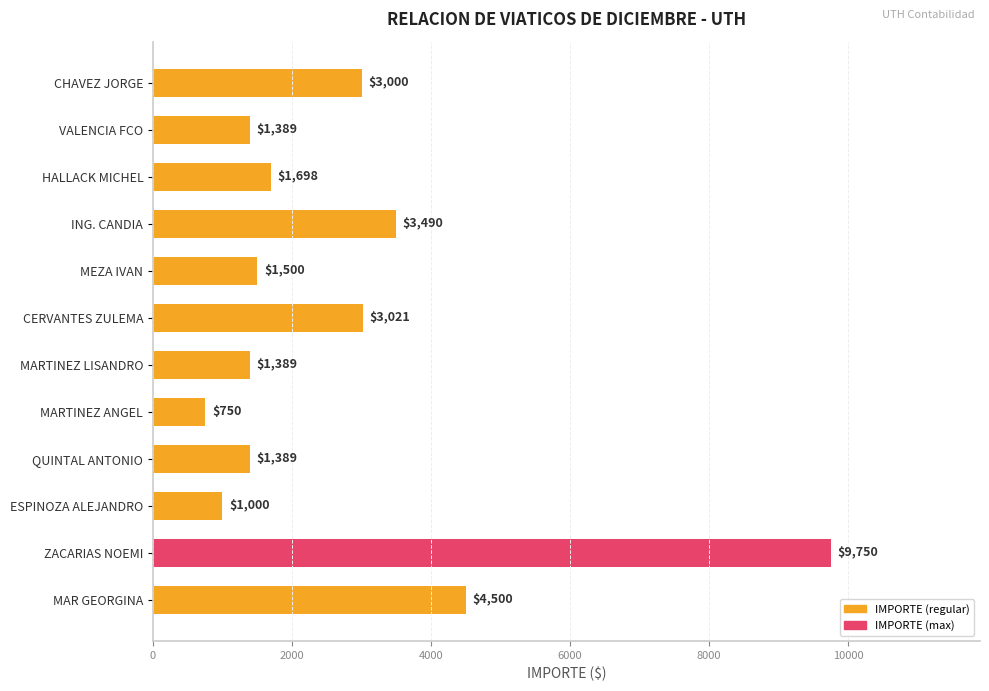

Between MAR GEORGINA and VALENCIA FCO, which is larger?

MAR GEORGINA